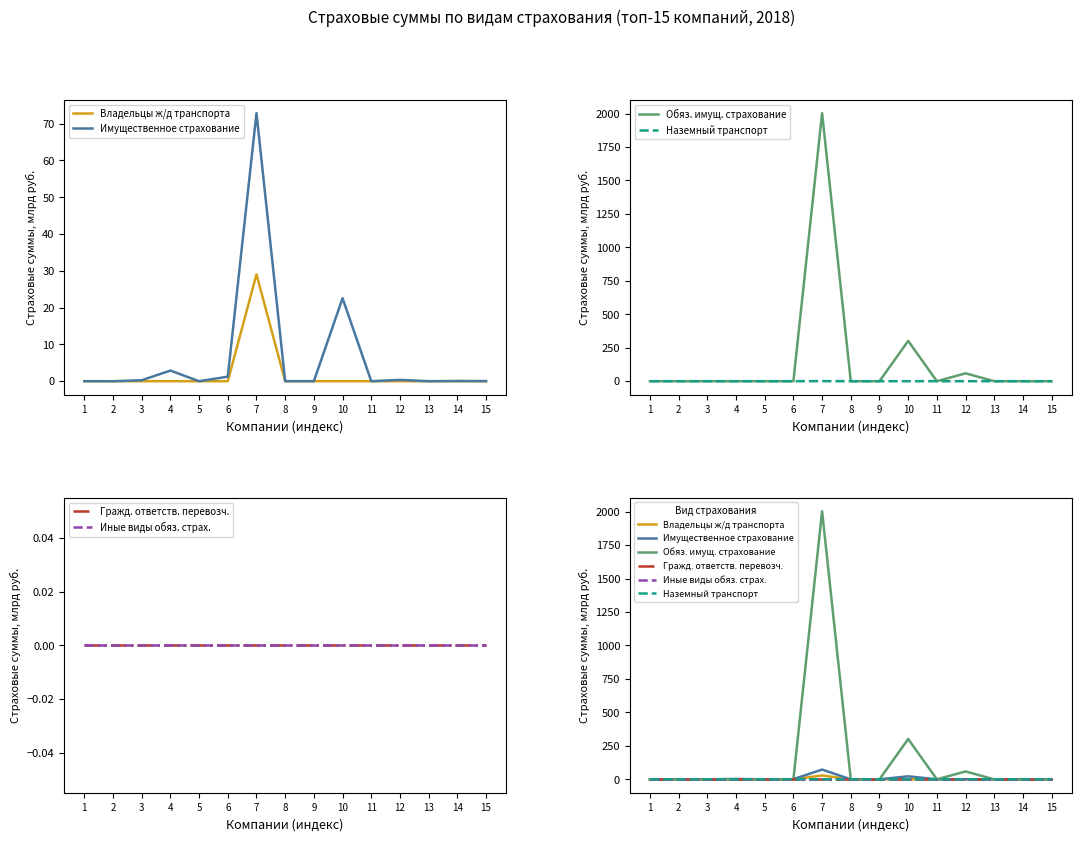

At which category does Наземный транспорт reach its first local peak?

7